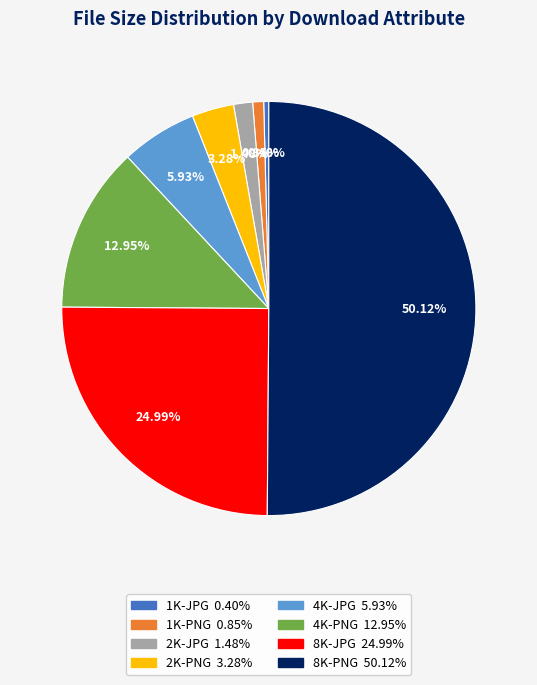

What is the largest slice in the pie chart?

8K-PNG